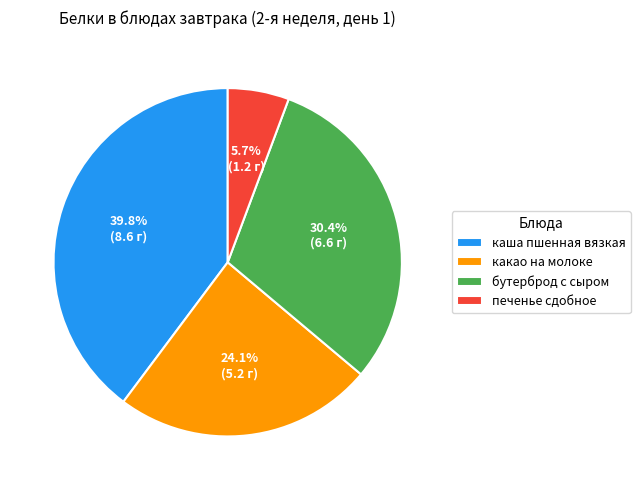

To the nearest percent, what percentage of the pie is каша пшенная вязкая?

40%